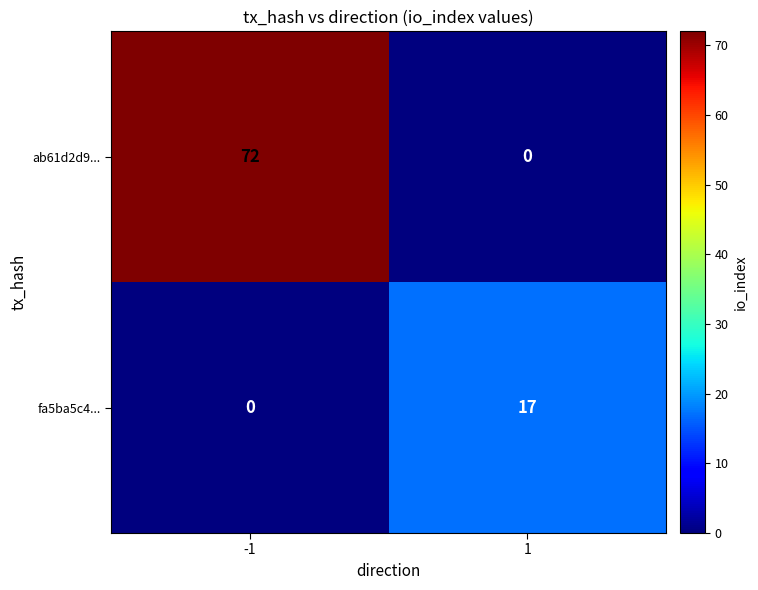

What is the difference between the highest and lowest values at -1?

72